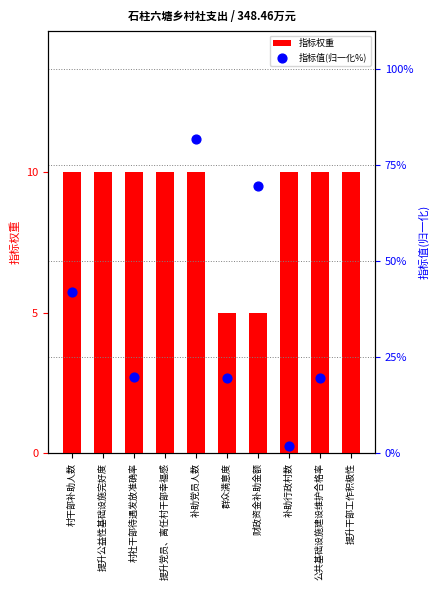

Between 村社干部待遇发放准确率 and 公共基础设施建设维护合格率, which is larger?

村社干部待遇发放准确率